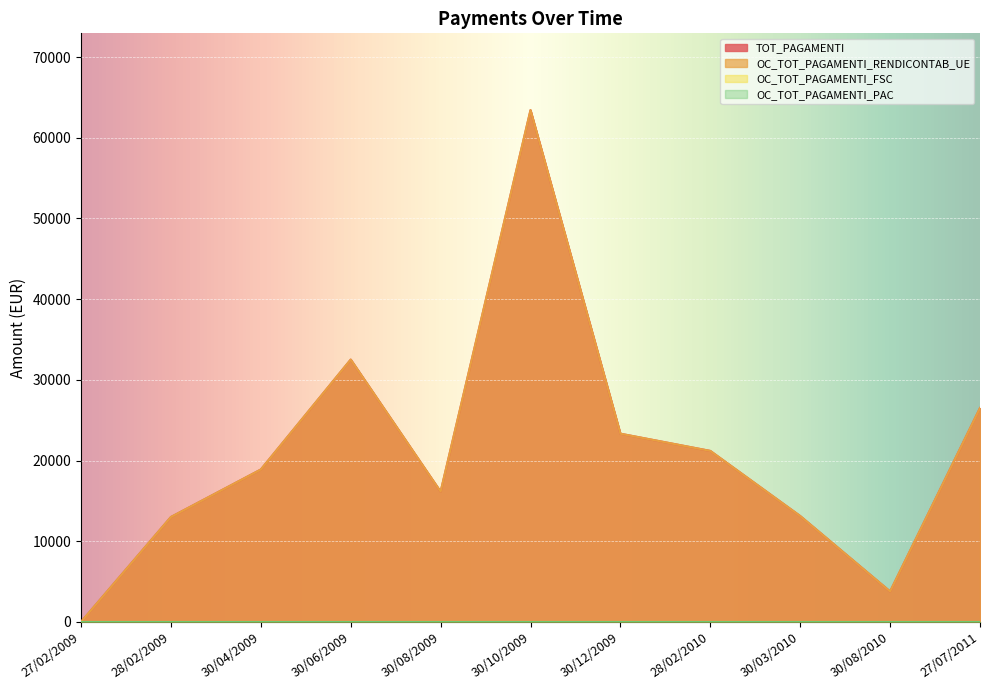

What is the total value across all series at 30/10/2009?

126863.5